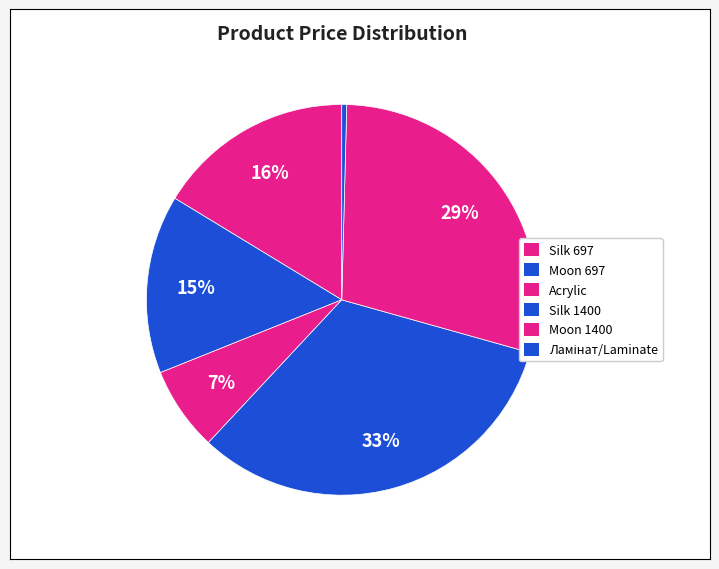

How many segments does this pie chart have?

6